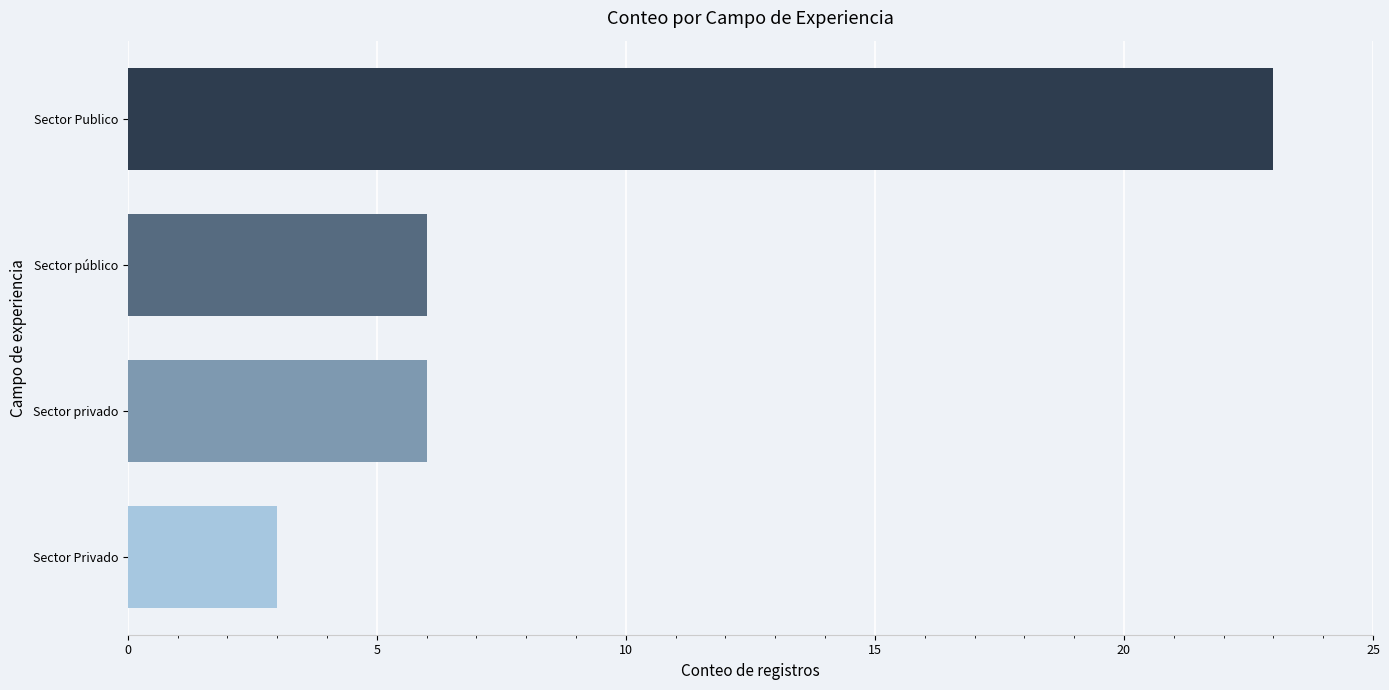

What is the average value?

10